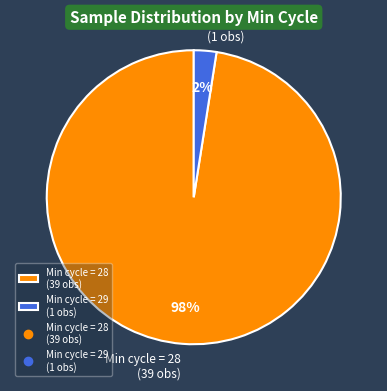

To the nearest percent, what percentage of the pie is Min cycle = 28 (39 obs)?

98%